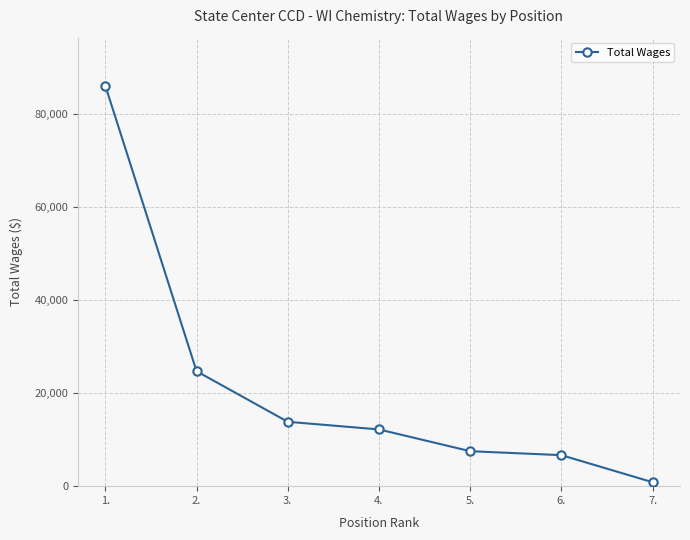

What is the difference between the maximum and minimum values?

85298